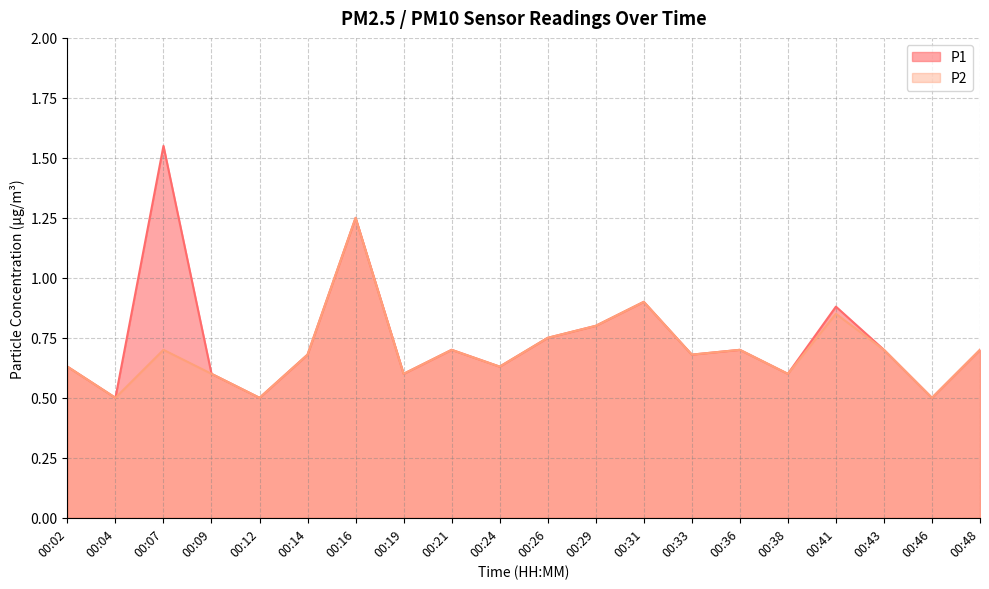

The P1 series shows 0.4 at 00:33. True or false?

False